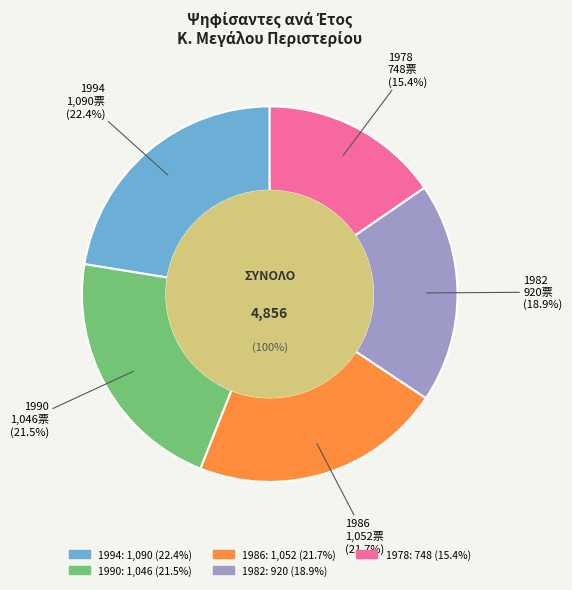

To the nearest percent, what is the combined percentage of 1978 and 1986?

37%